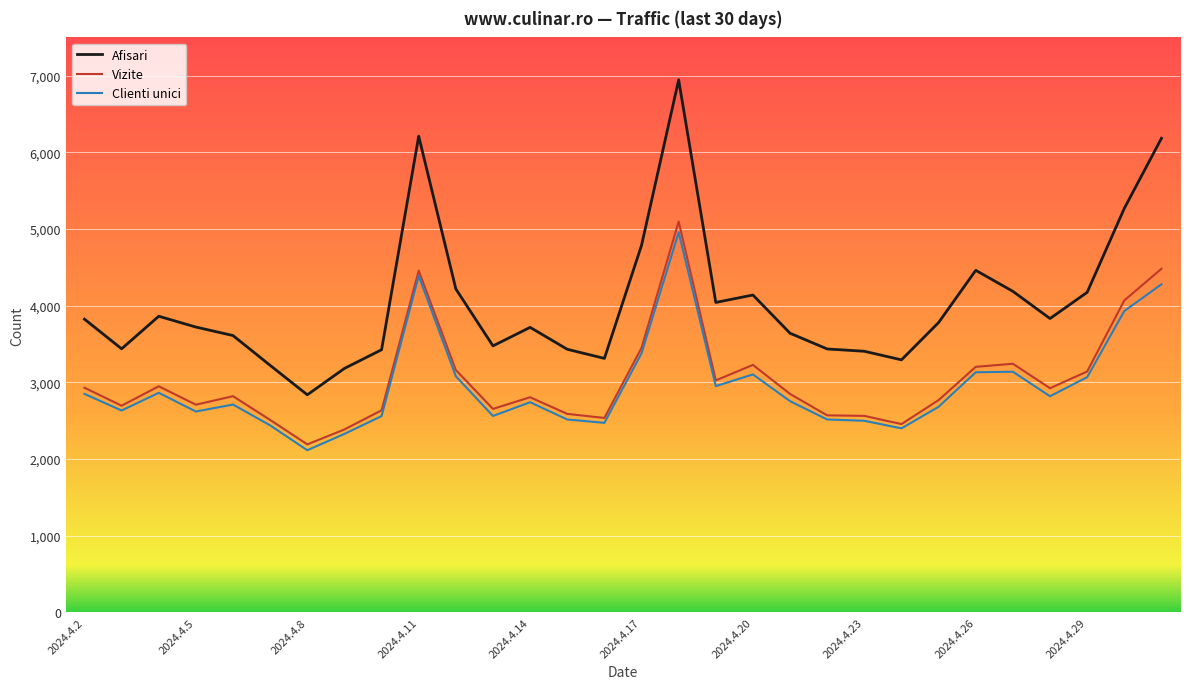

Which series has the largest total across all categories?

Afisari